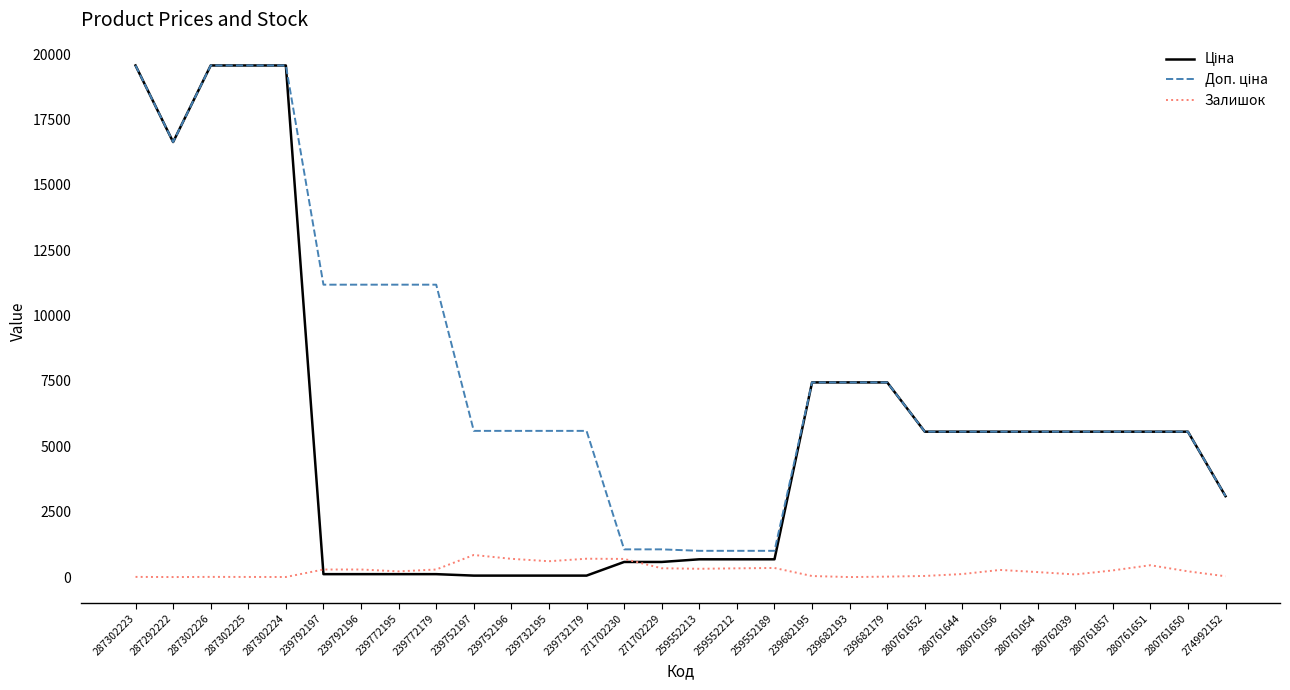

What is the highest value of the Залишок series?

845.0